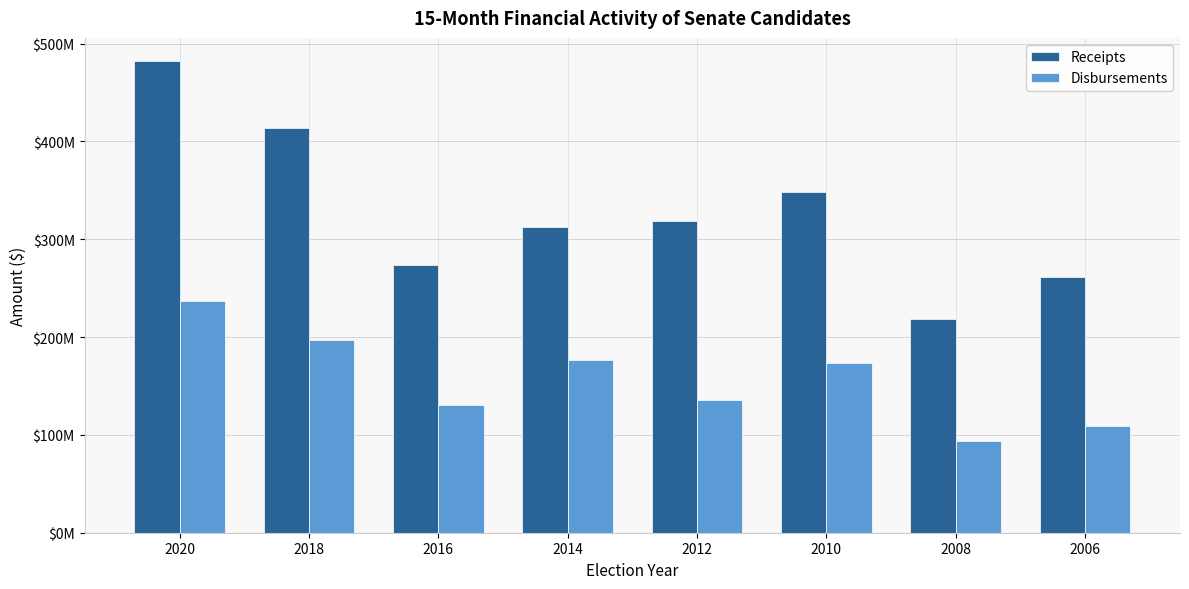

At which label is Receipts closest to 350389009?

2010